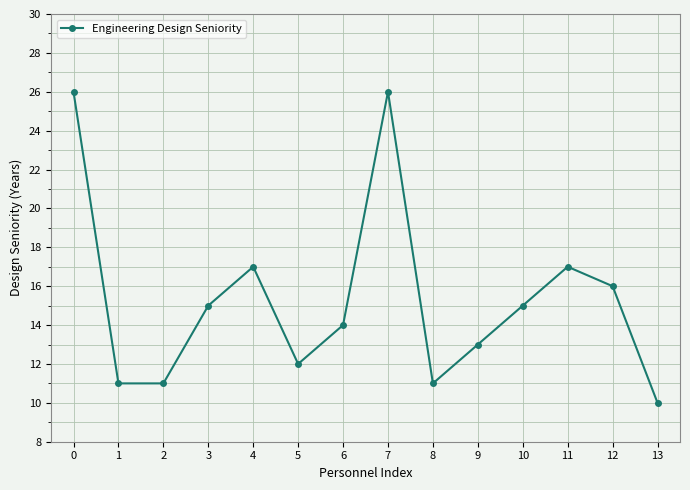

What is the ratio of the value at 11 to the value at 2?

1.5